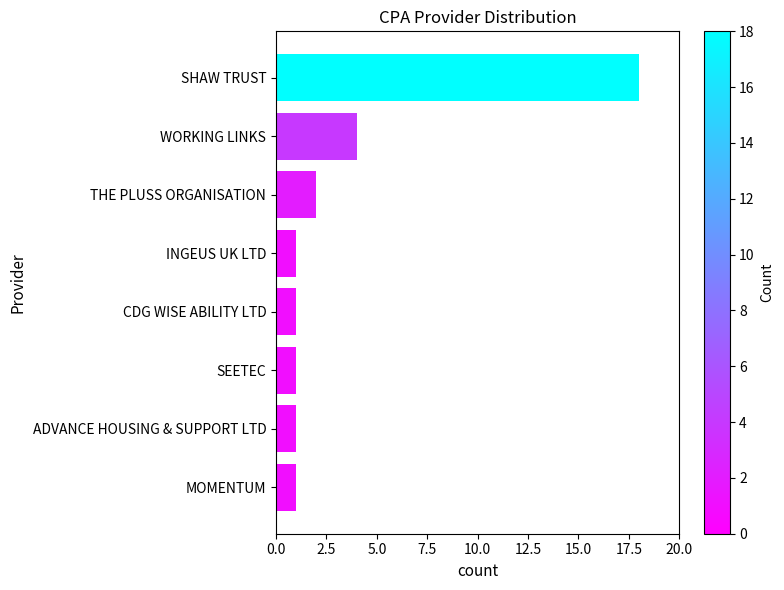

What is the sum of all values?

29